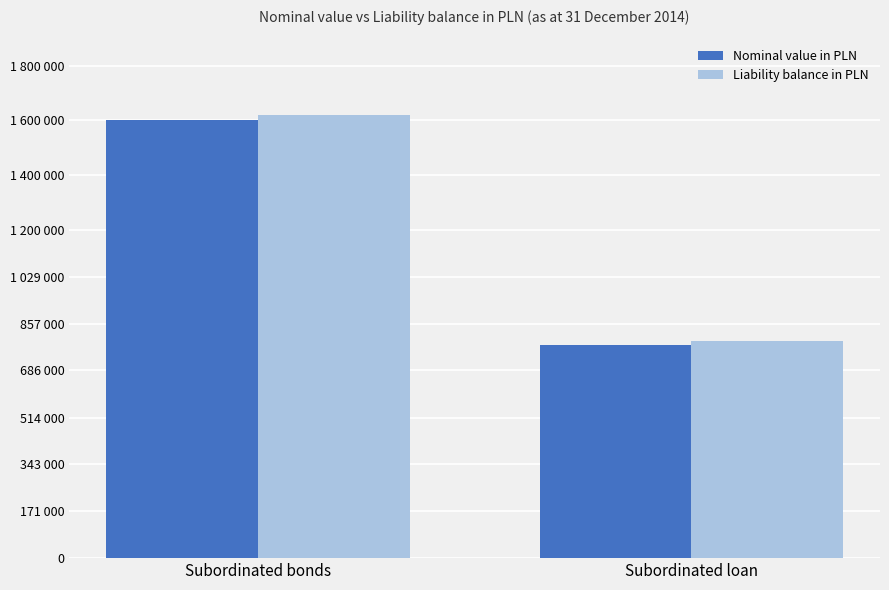

What is the sum of all Liability balance in PLN values?

2413985